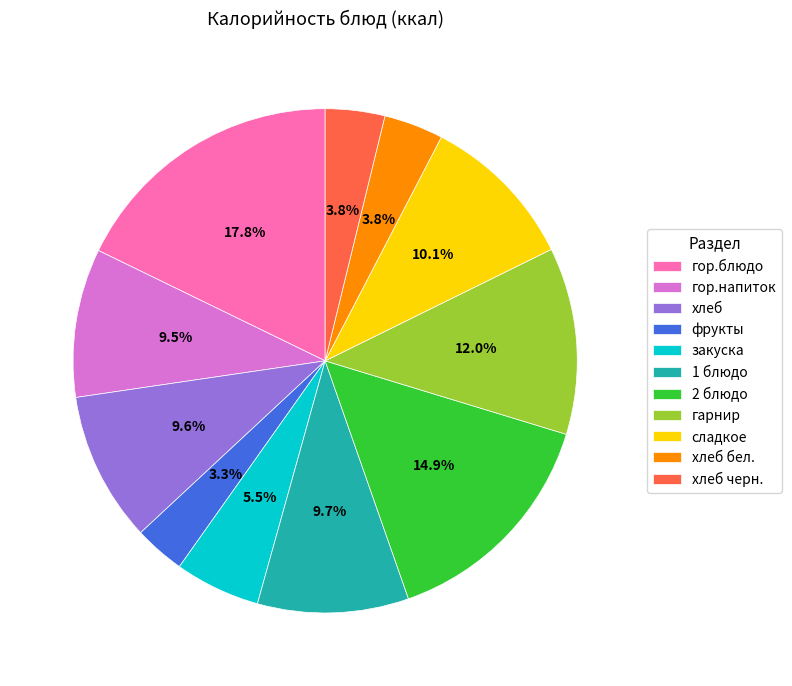

The 2 блюдо slice represents 15% of the pie. True or false?

True